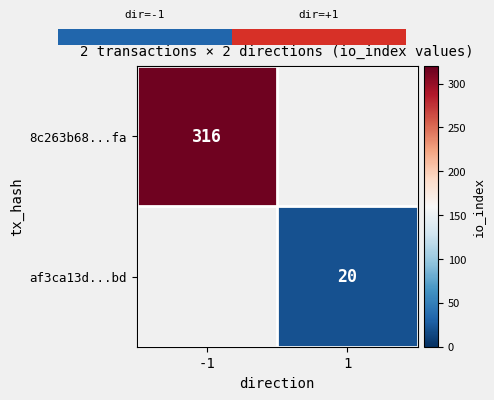

How many categories are shown in the chart?

2